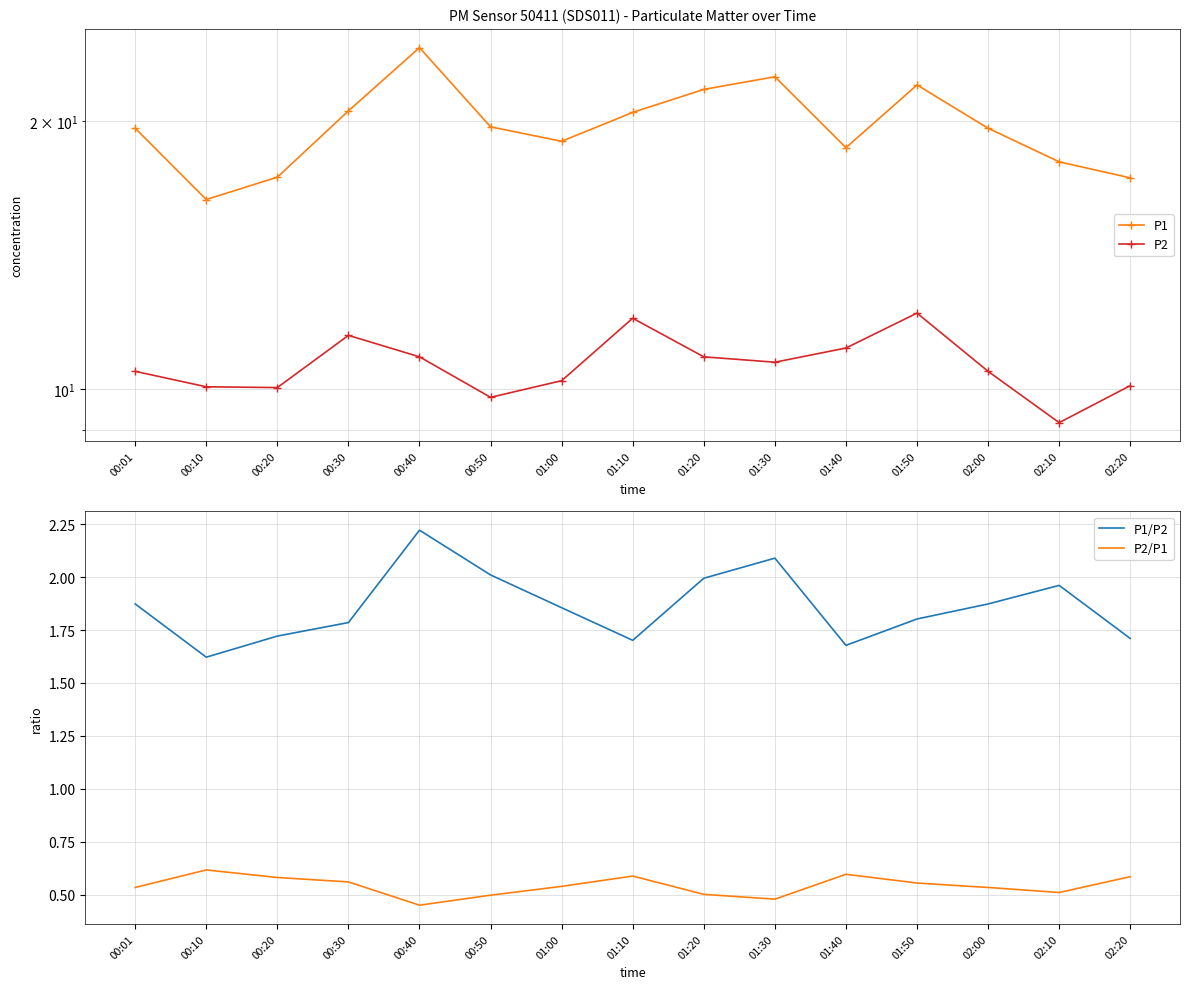

What is the value of the P1 point at the 5th from the left?

24.2